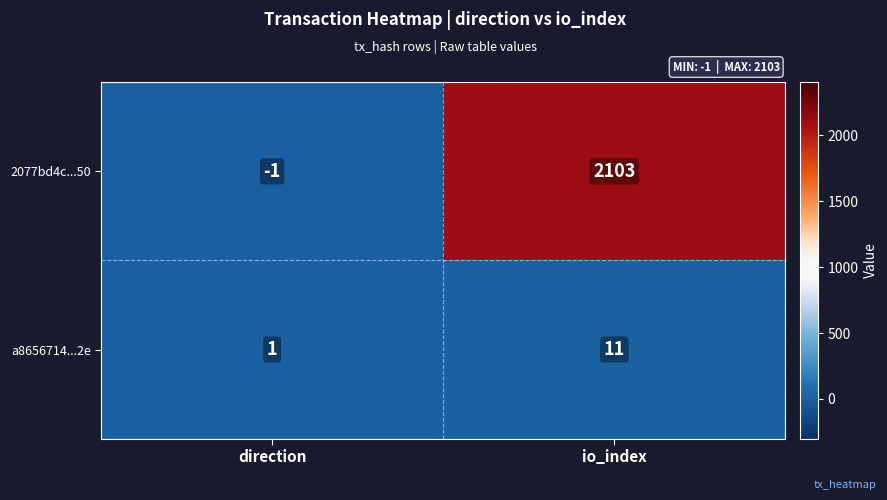

Rank the series by their average value, from highest to lowest.

2077bd4c...50, a8656714...2e